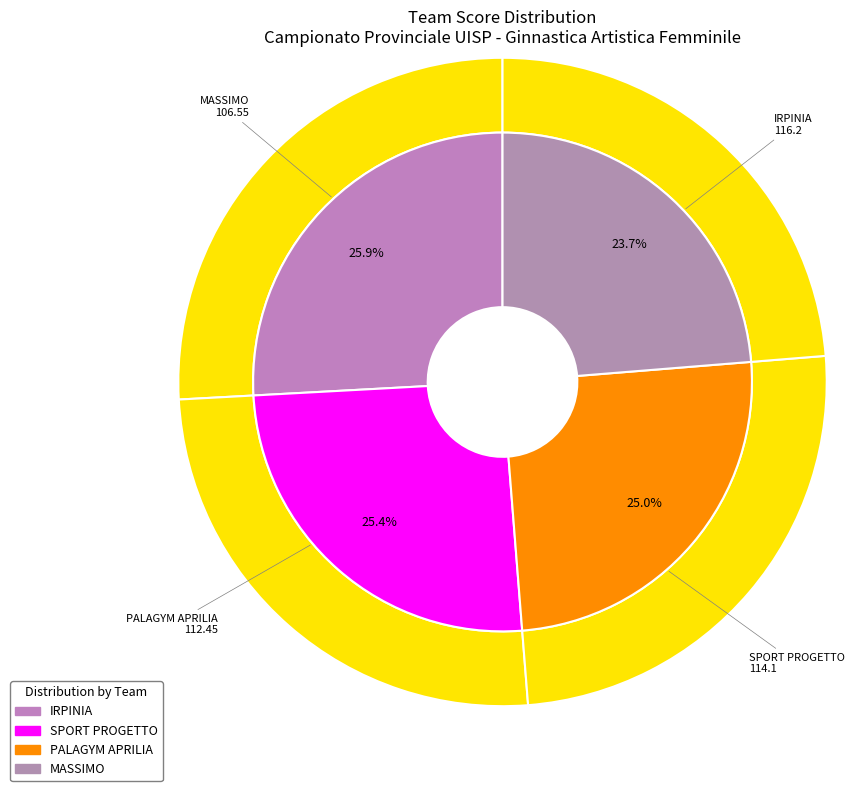

Which slice is the largest?

IRPINIA